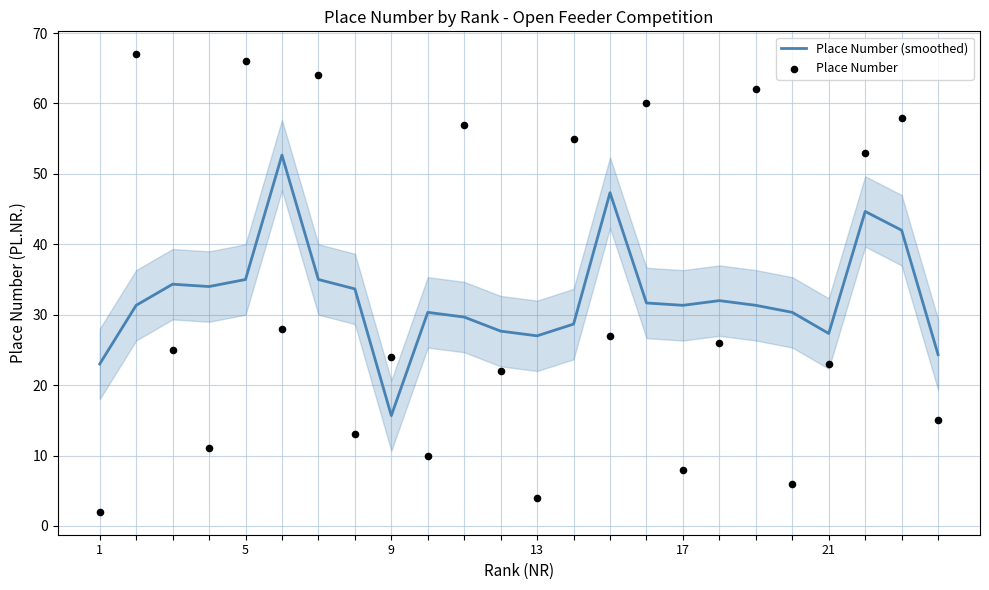

Which series contains the lowest Y value?

Place Number